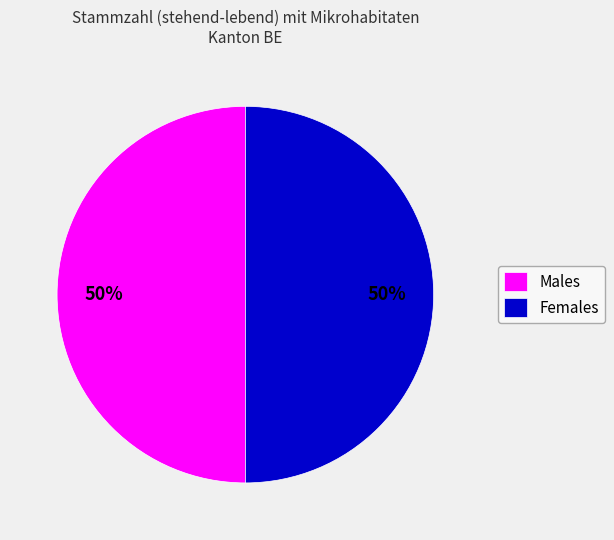

To the nearest percent, what is the average slice percentage?

50%